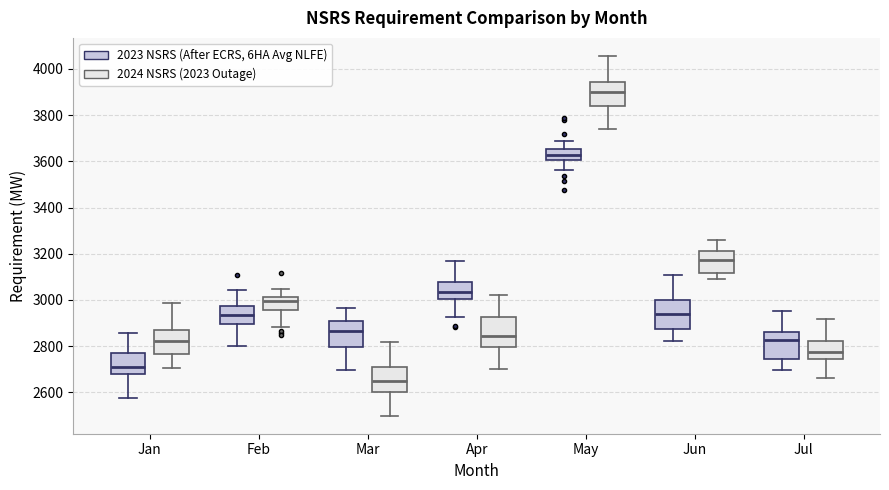

Reading left to right, transcribe this box plot: for each box, give where its median line is, the range the box spans, and where its two whiskers end, as read against the y-axis. The values are not printed on the chart, so give them approximately, as read against the axis.

Jan (2023 NSRS (After ECRS, 6HA Avg NLFE)): median 2720, box 2680 to 2780, whiskers 2580 to 2860
Jan (2024 NSRS (2023 Outage)): median 2820, box 2760 to 2860, whiskers 2700 to 2980
Feb (2023 NSRS (After ECRS, 6HA Avg NLFE)): median 2940, box 2900 to 2980, whiskers 2800 to 3040
Feb (2024 NSRS (2023 Outage)): median 3000, box 2960 to 3020, whiskers 2880 to 3040
Mar (2023 NSRS (After ECRS, 6HA Avg NLFE)): median 2860, box 2800 to 2900, whiskers 2700 to 2960
Mar (2024 NSRS (2023 Outage)): median 2660, box 2600 to 2720, whiskers 2500 to 2820
Apr (2023 NSRS (After ECRS, 6HA Avg NLFE)): median 3040, box 3000 to 3080, whiskers 2920 to 3180
Apr (2024 NSRS (2023 Outage)): median 2840, box 2800 to 2920, whiskers 2700 to 3020
May (2023 NSRS (After ECRS, 6HA Avg NLFE)): median 3620, box 3600 to 3660, whiskers 3560 to 3680
May (2024 NSRS (2023 Outage)): median 3900, box 3840 to 3940, whiskers 3740 to 4060
Jun (2023 NSRS (After ECRS, 6HA Avg NLFE)): median 2940, box 2880 to 3000, whiskers 2820 to 3100
Jun (2024 NSRS (2023 Outage)): median 3180, box 3120 to 3220, whiskers 3100 to 3260
Jul (2023 NSRS (After ECRS, 6HA Avg NLFE)): median 2820, box 2740 to 2860, whiskers 2700 to 2960
Jul (2024 NSRS (2023 Outage)): median 2780, box 2740 to 2820, whiskers 2660 to 2920